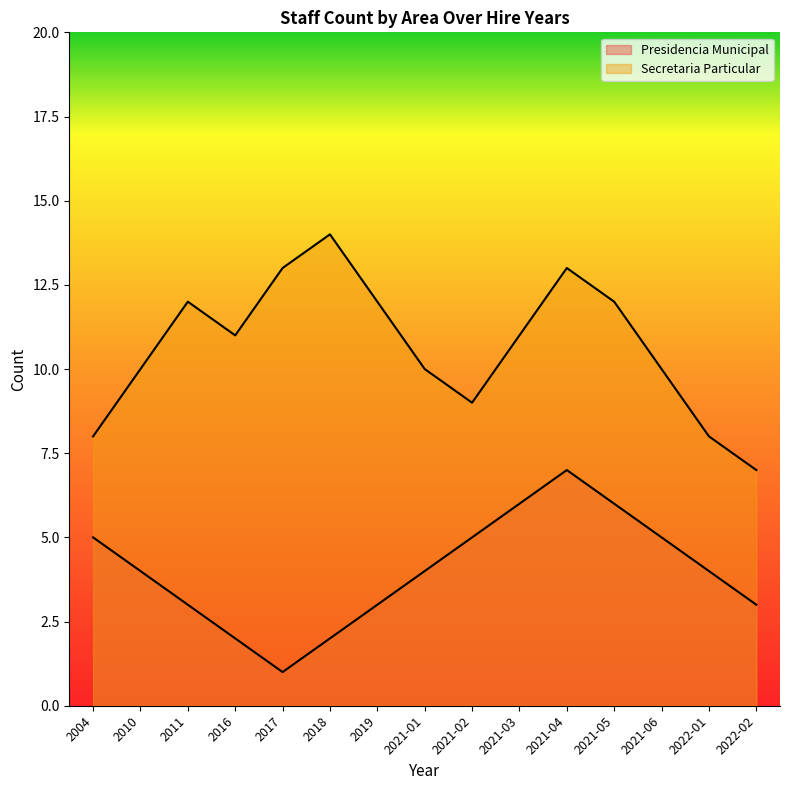

Read the Presidencia Municipal value at 2021-06.

5